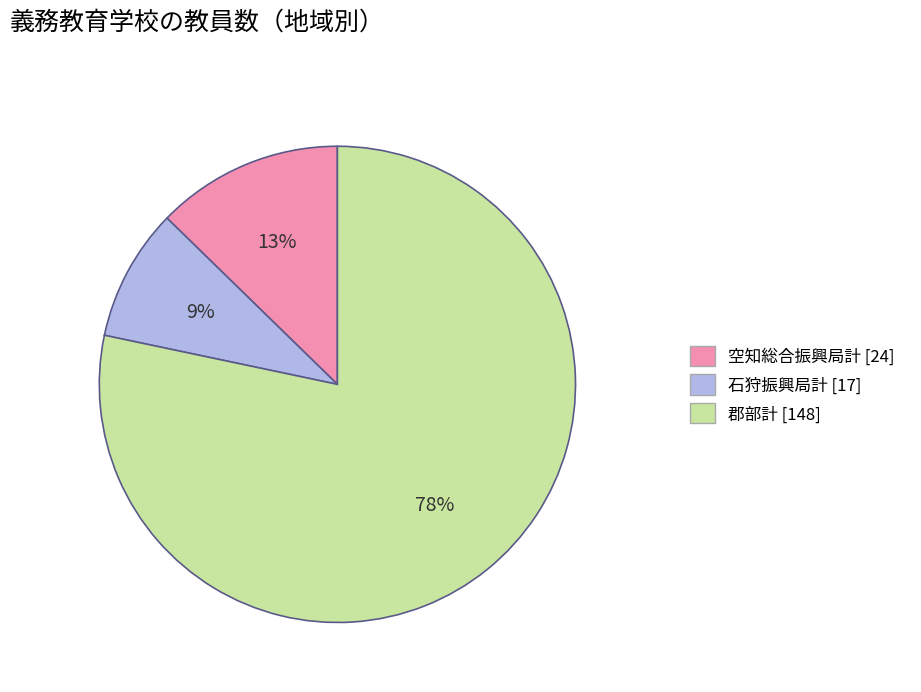

To the nearest percent, what is the combined percentage of 空知総合振興局計 and 郡部計?

91%